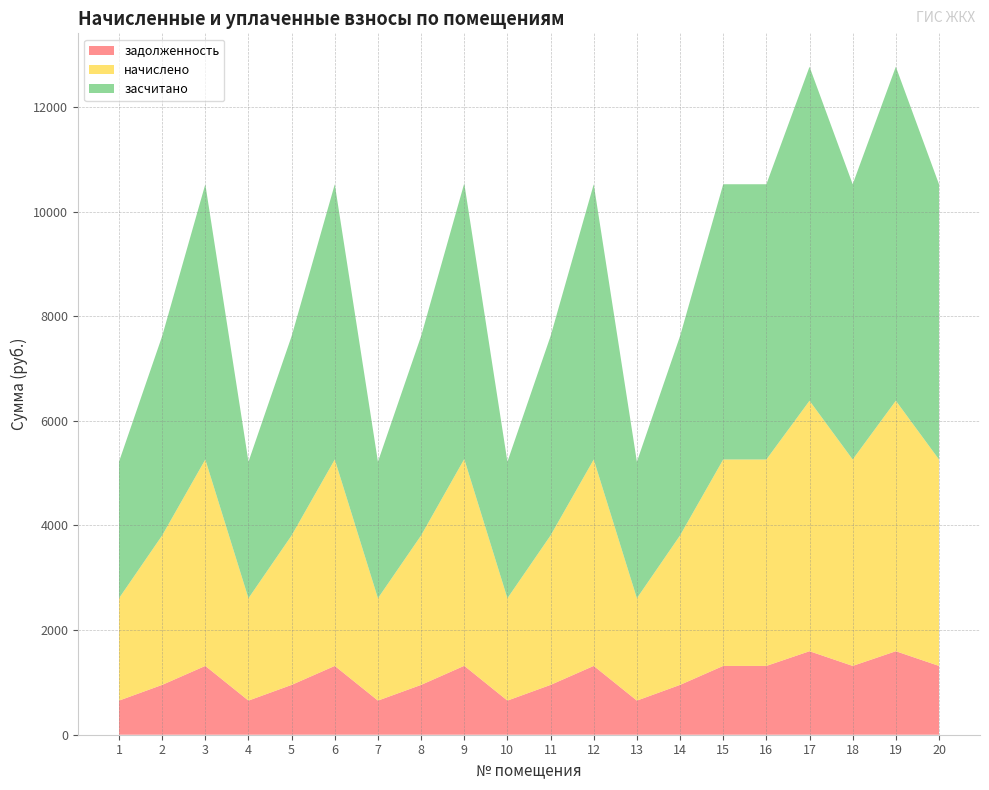

Reading left to right, extract all data points from this chart.

задолженность: 652.3	952.6	1315.4	652.3	952.6	1315.4	652.3	952.6	1317.6	652.3	952.6	1315.4	652.3	952.6	1315.4	1315.4	1596.2	1315.4	1596.2	1315.4
начислено: 1957.0	2857.7	3946.3	1957.0	2857.7	3946.3	1957.0	2857.7	3952.8	1957.0	2857.7	3946.3	1957.0	2857.7	3946.3	3946.3	4788.7	3946.3	4788.7	3946.3
засчитано: 2609.3	3810.2	5261.8	2609.3	3810.2	5261.8	2609.3	3810.2	5270.4	2609.3	3810.2	5261.8	2609.3	3810.2	5261.8	5261.8	6385.0	5261.8	6385.0	5261.8